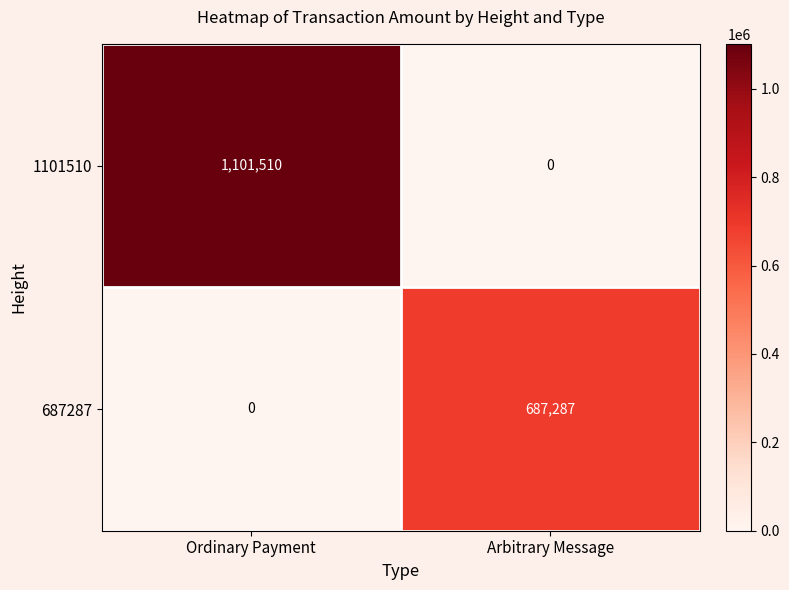

The value of 687287 at Ordinary Payment is 0. True or false?

True